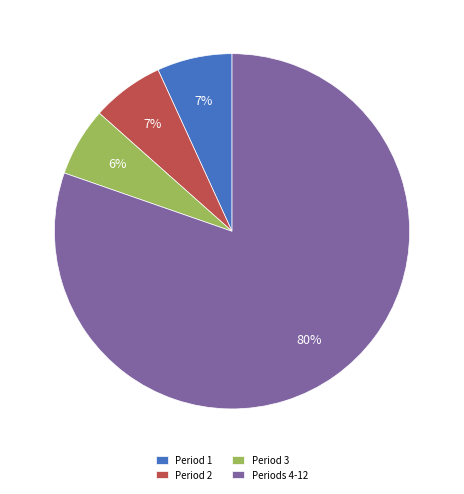

Do Period 1 and Period 2 together represent more than half of the pie?

No